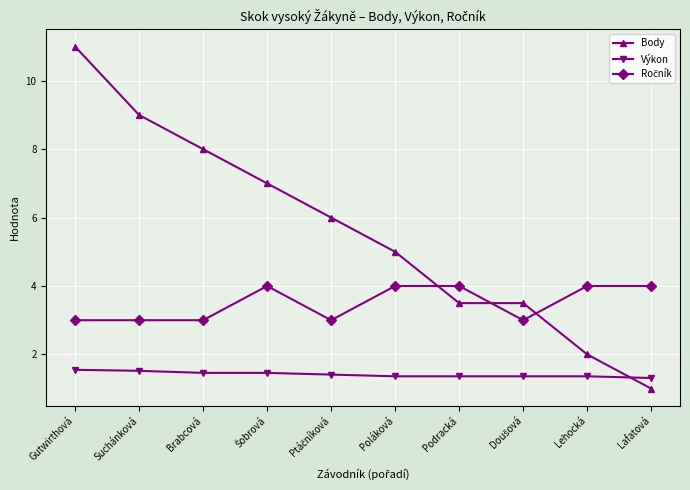

Read the Body value at Poláková.

5.0